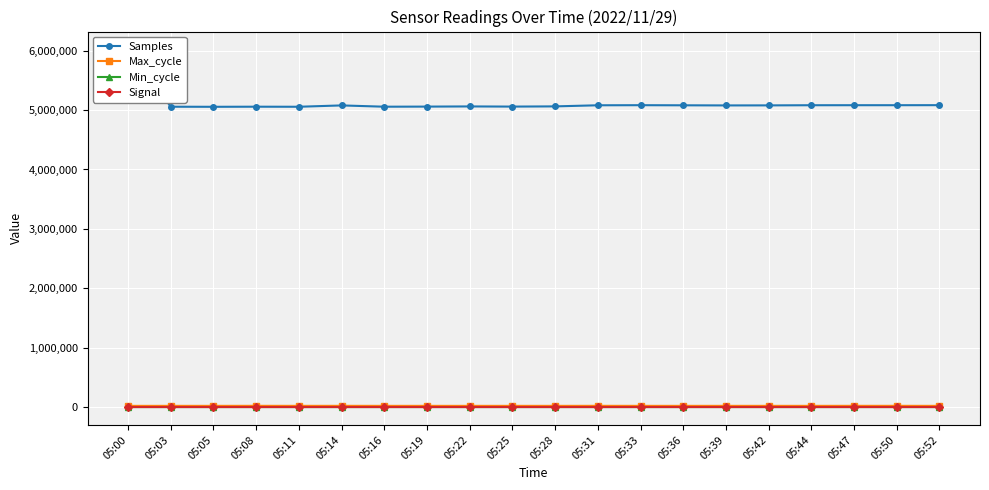

How many data points in Signal are less than -79?

10